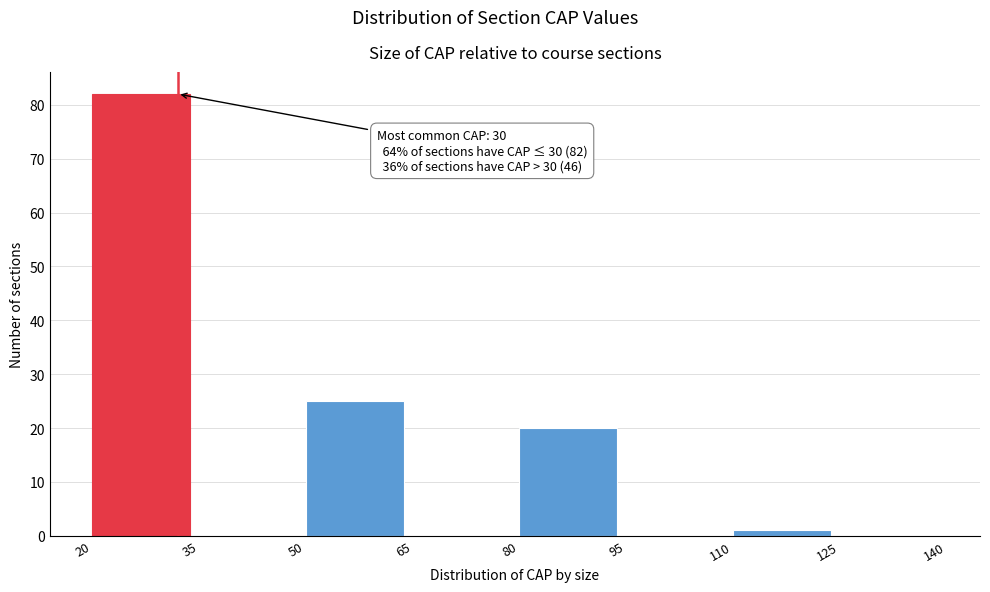

Over which range of the x-axis is the bar tallest?

20 to 35